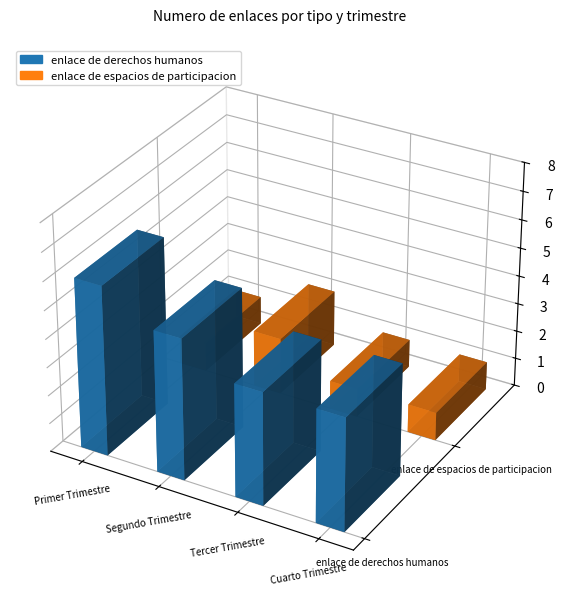

What value does the enlace de derechos humanos series have at Primer Trimestre?

6